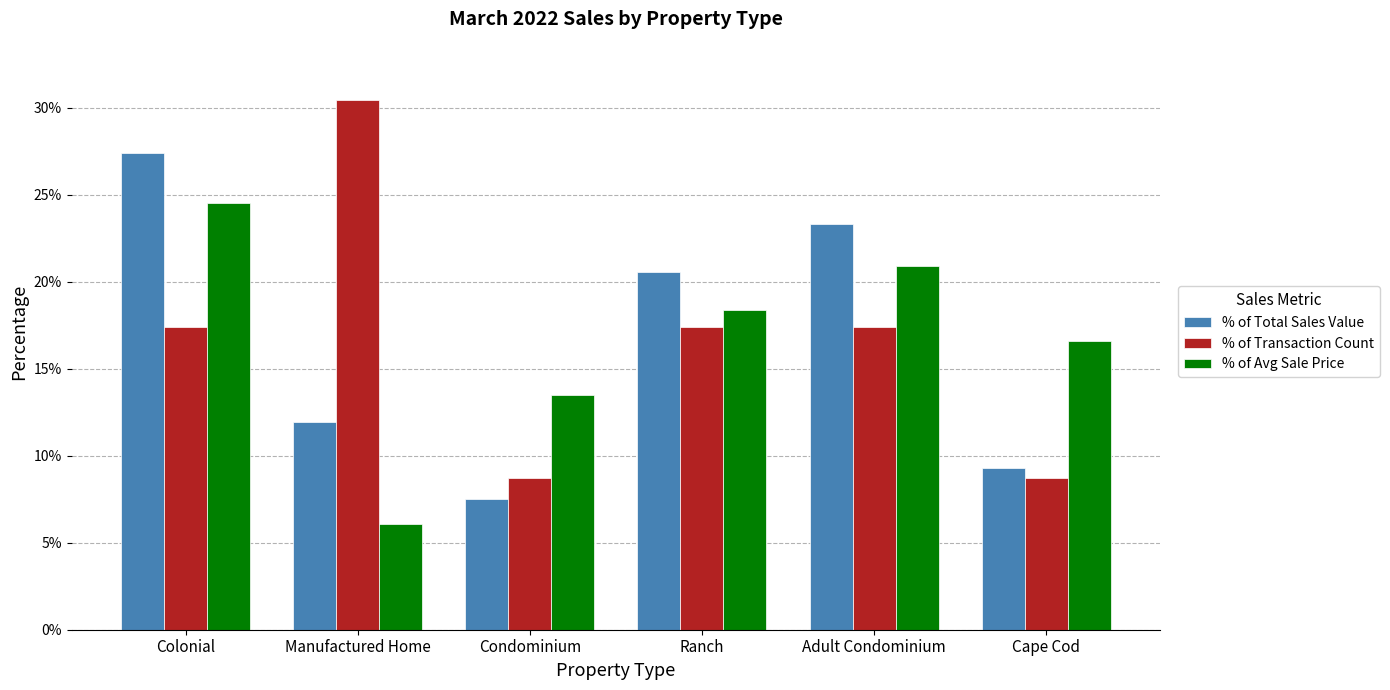

List the series in order of their peak value, highest first.

% of Transaction Count, % of Total Sales Value, % of Avg Sale Price